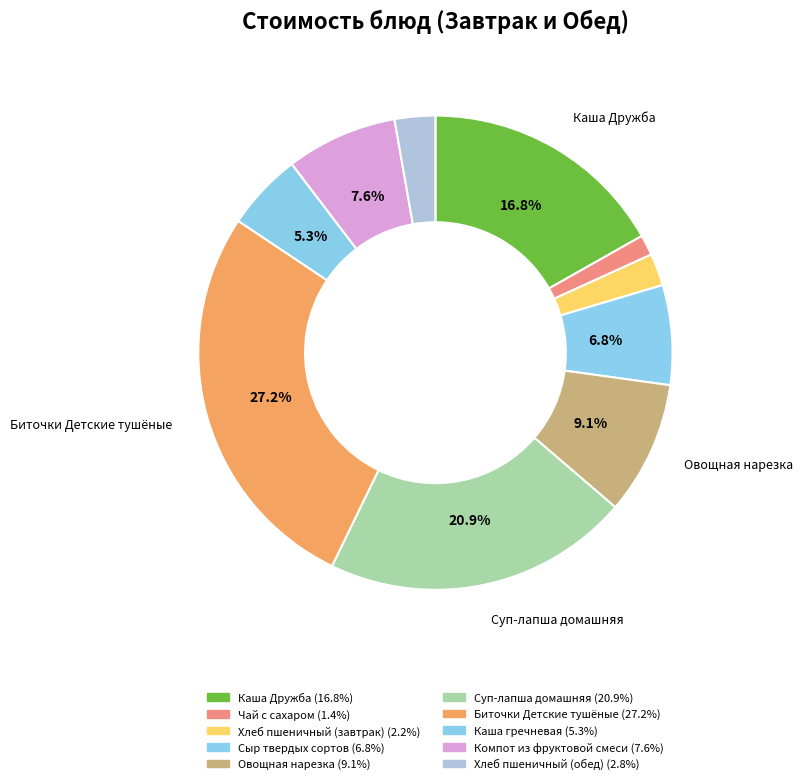

Does any single category account for the majority?

No